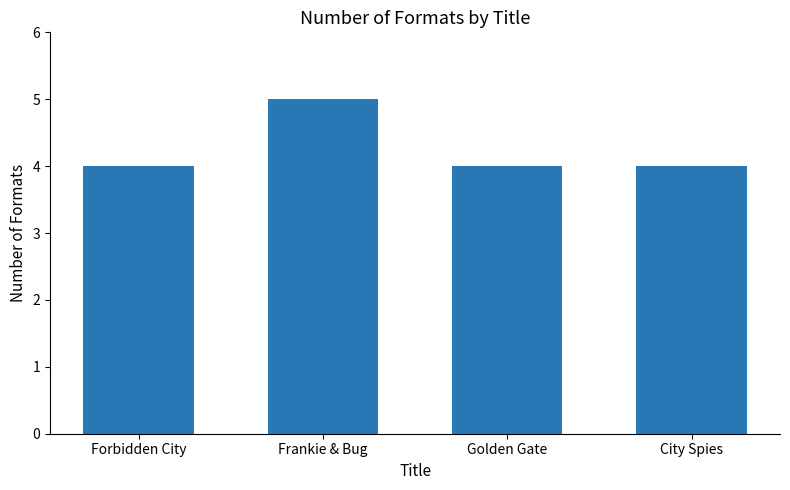

Reading left to right, transcribe all the data shown in this chart.

Forbidden City=4	Frankie & Bug=5	Golden Gate=4	City Spies=4